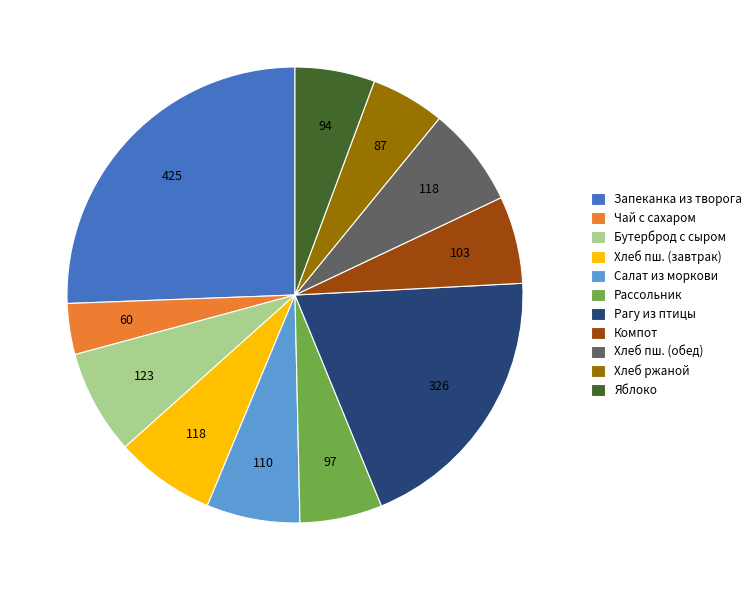

Is the sum of Хлеб пш. (завтрак) and Хлеб ржаной greater than half?

No